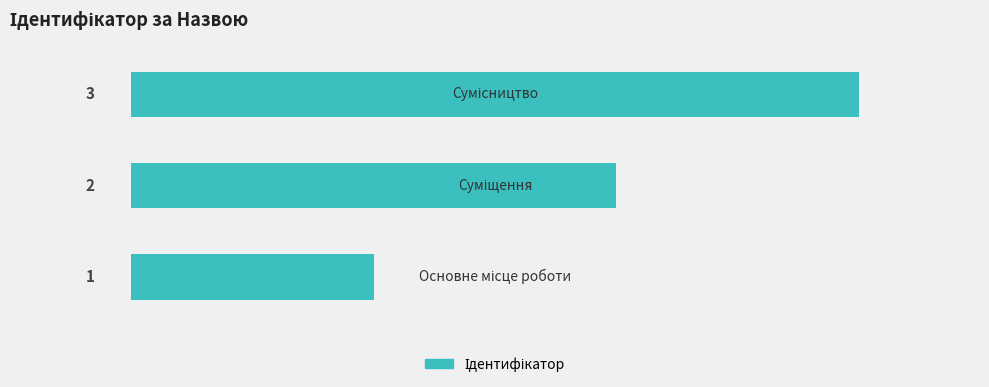

What is the sum of all values?

6